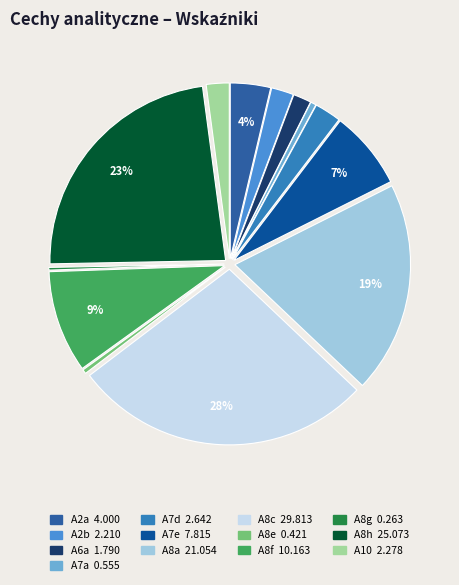

Which category has the biggest portion of the pie?

A8c